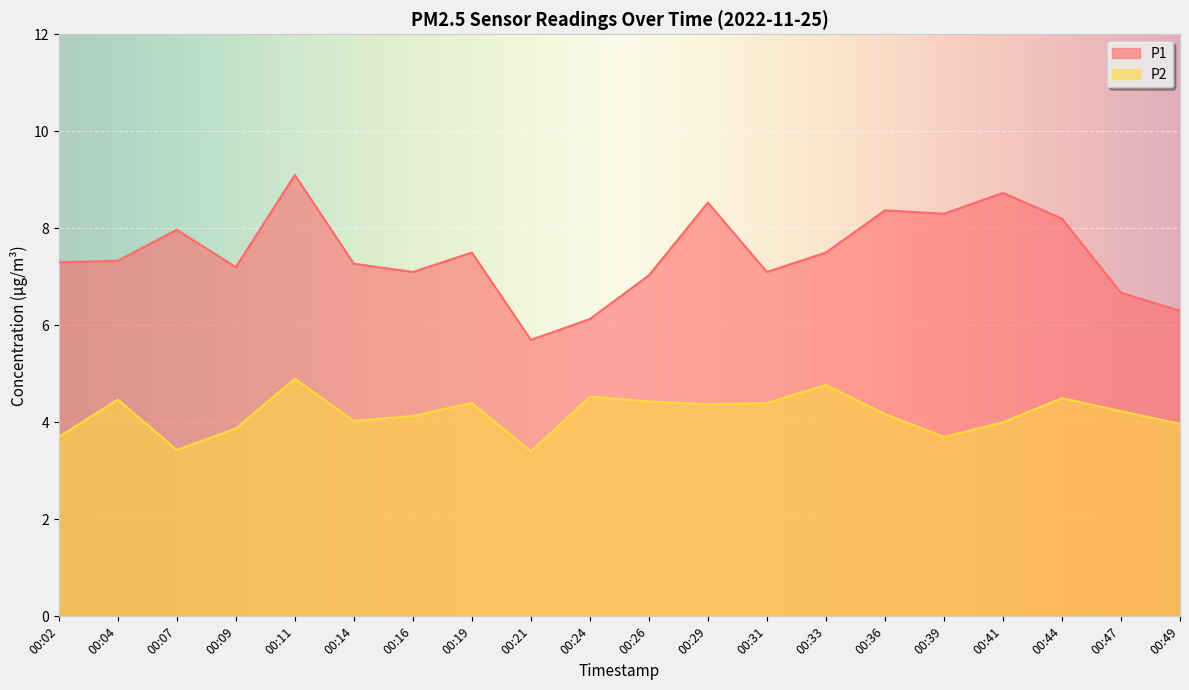

What is the difference between the highest and lowest values at 00:41?

4.7